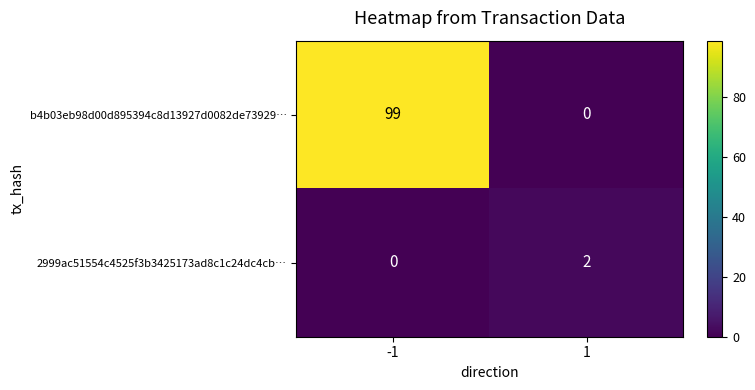

Is it true that 2999ac51554c4525f3b3425173ad8c1c24dc4cb… equals 2 at 1?

True